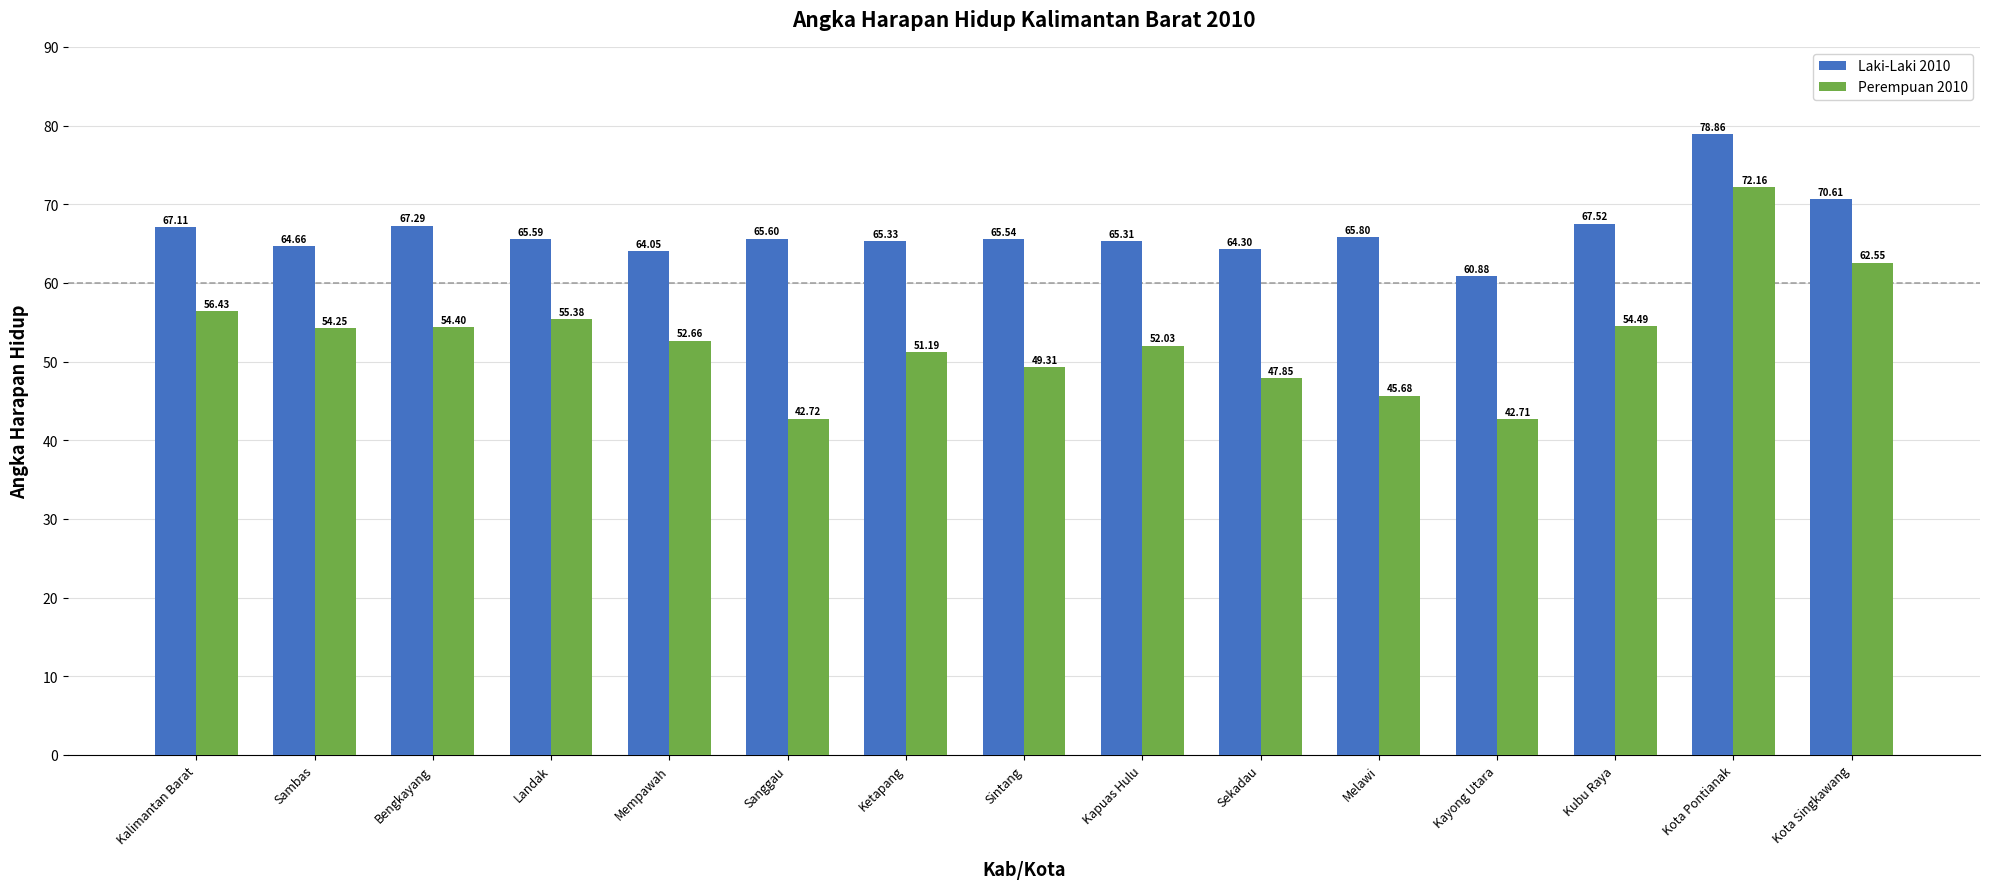

Which series has the largest total across all categories?

Laki-Laki 2010